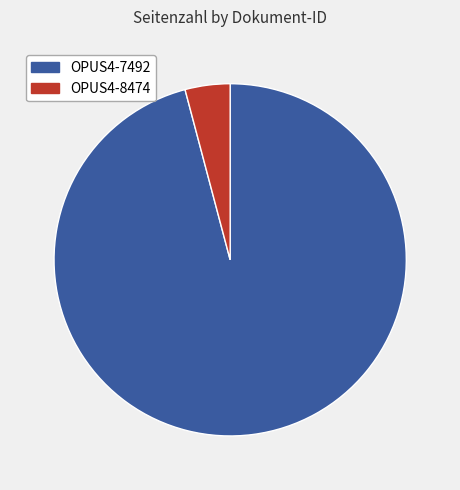

Is there a majority slice in this chart?

Yes